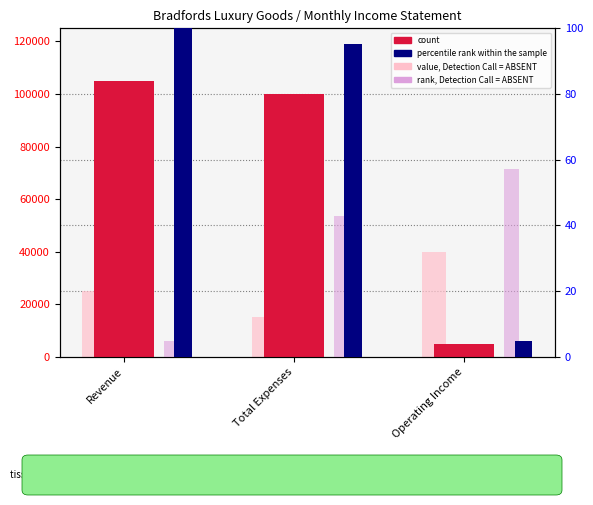

How many distinct data groups are displayed?

2